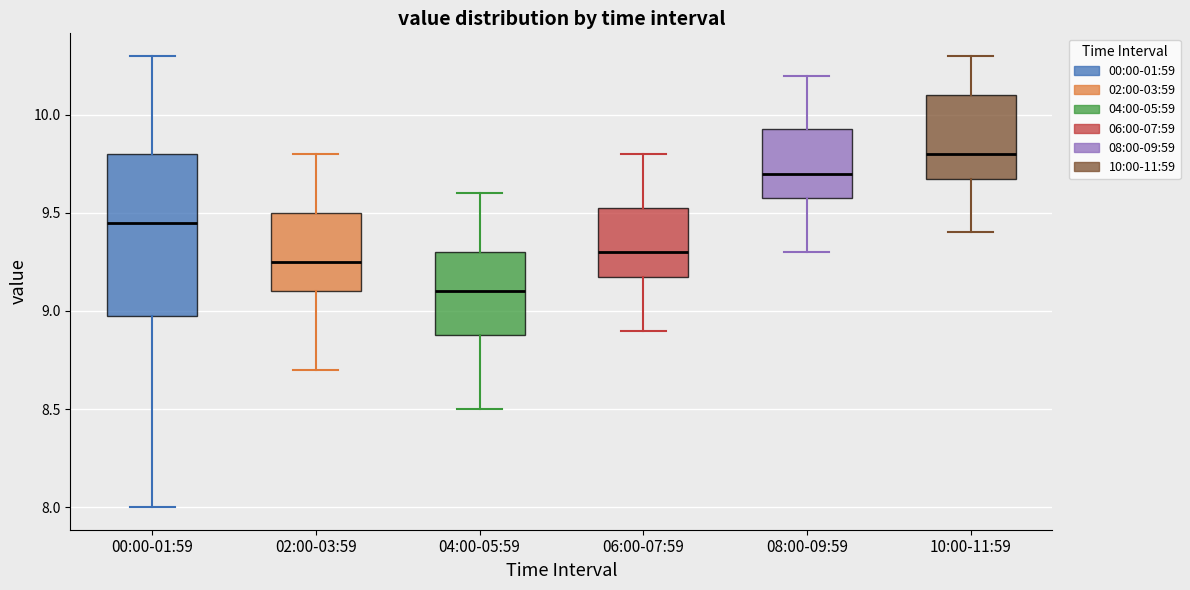

Which box is the tallest, from its lower edge to its upper edge?

00:00-01:59